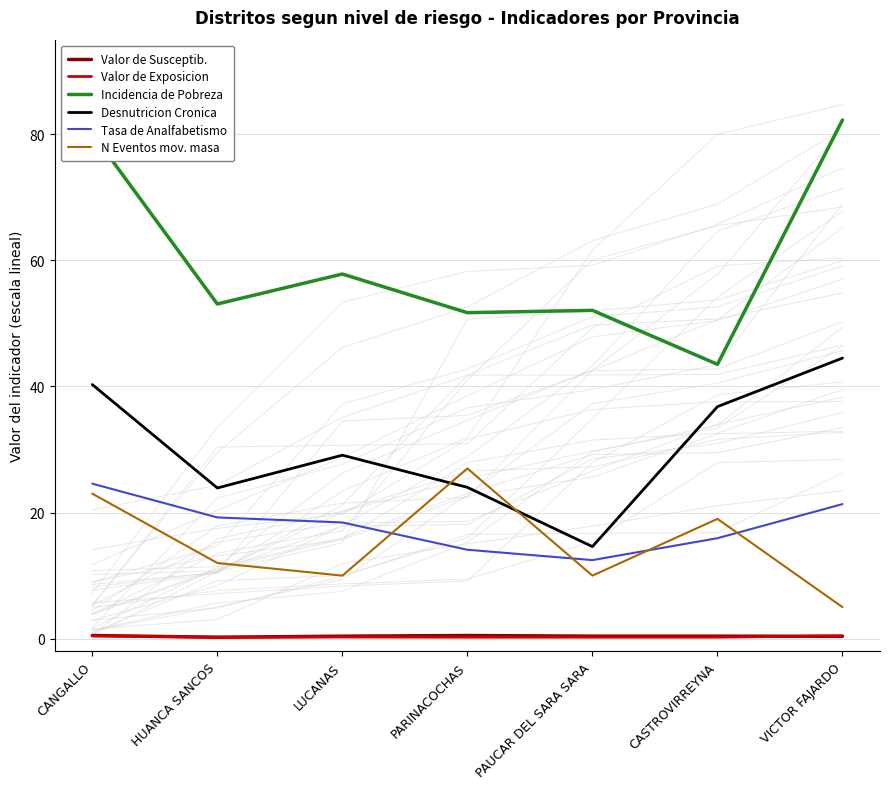

Is this an area chart (filled region under the line)?

No